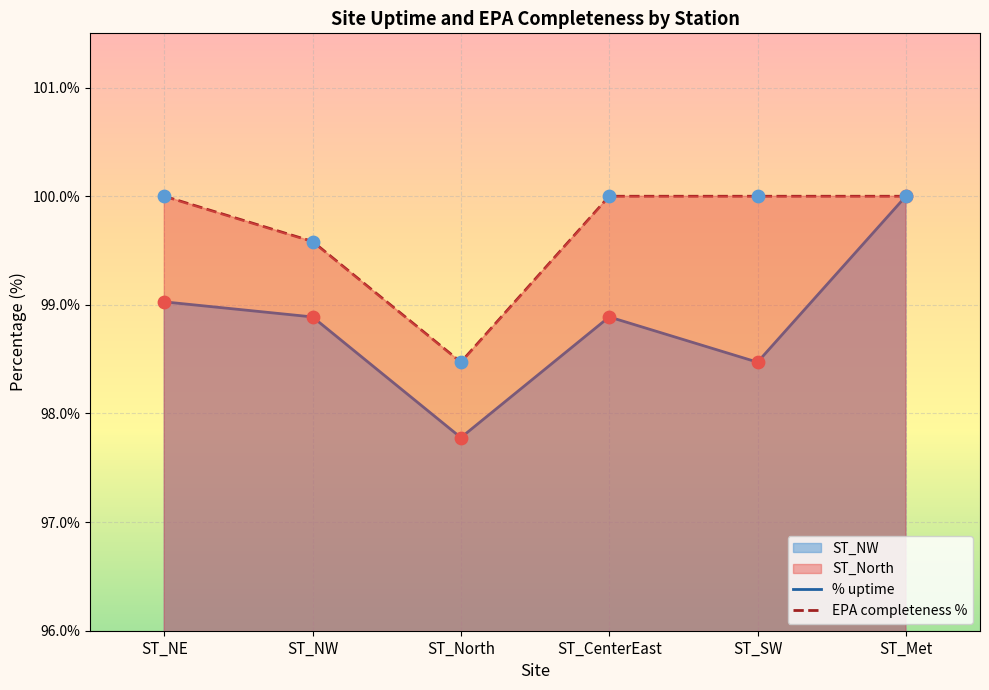

At how many categories does at least one series exceed 97?

6